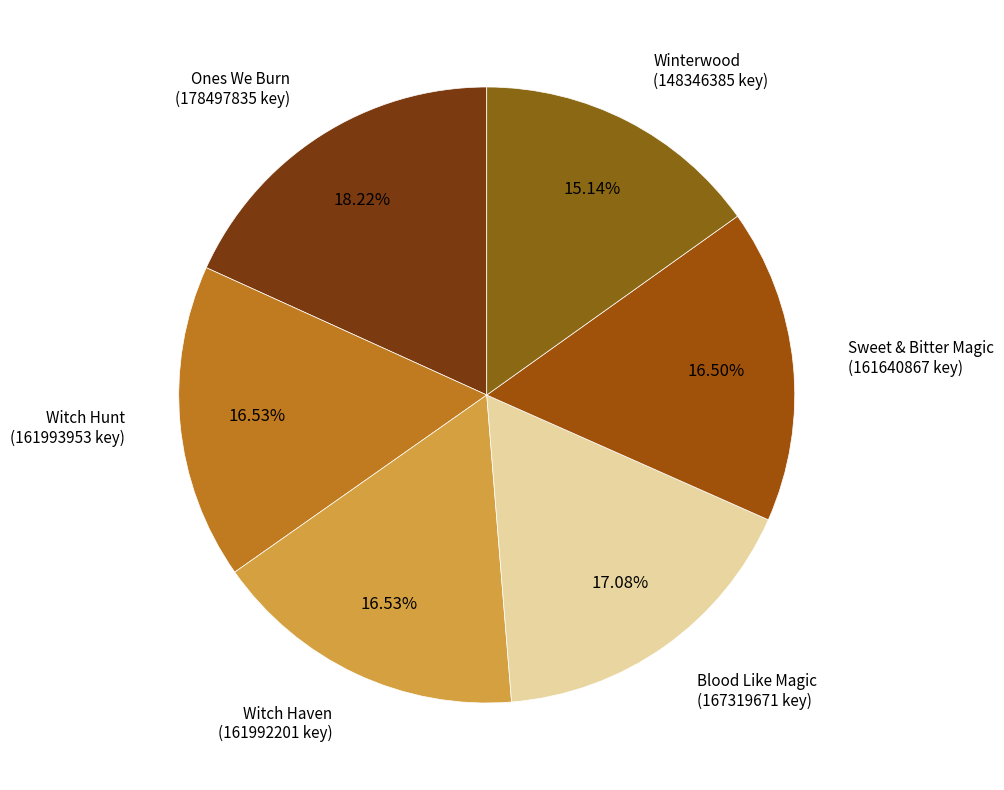

To the nearest percent, what portion does Ones We Burn represent?

18%